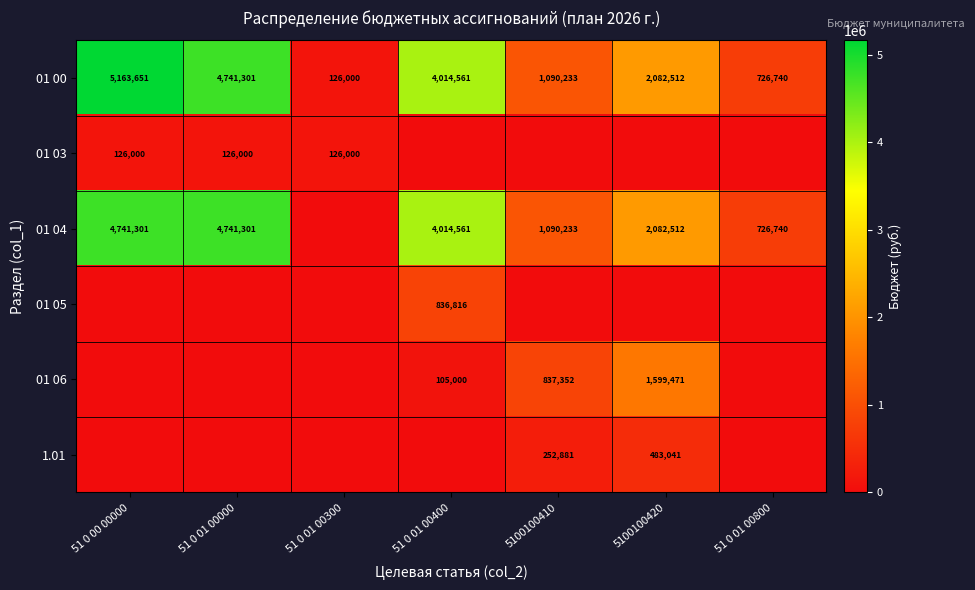

The 01 04 series shows 1090233 at 5100100410. True or false?

True